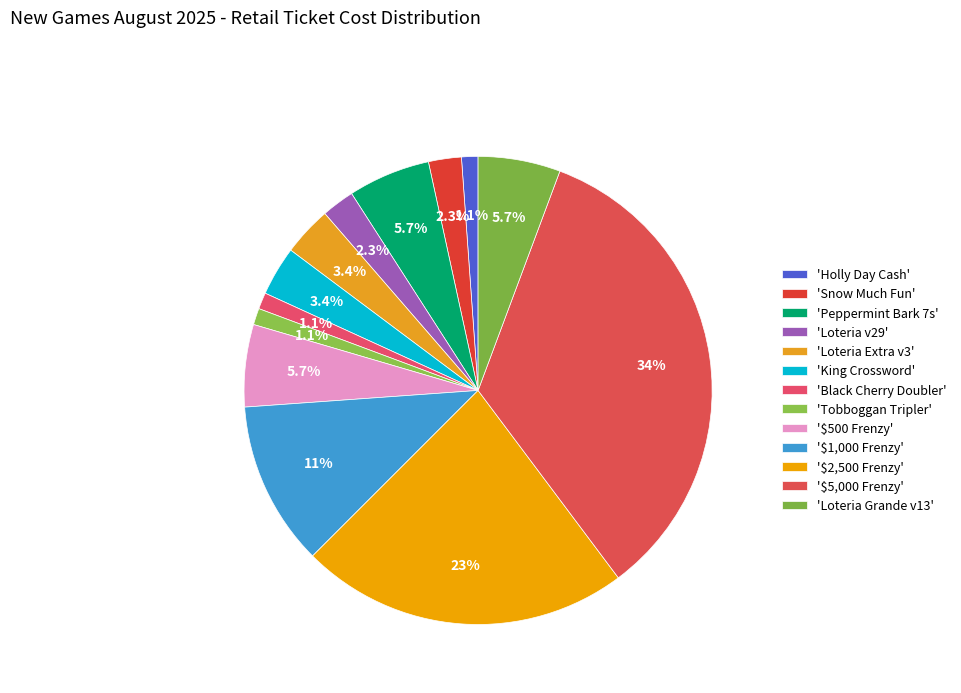

Count the number of slices in the pie.

13